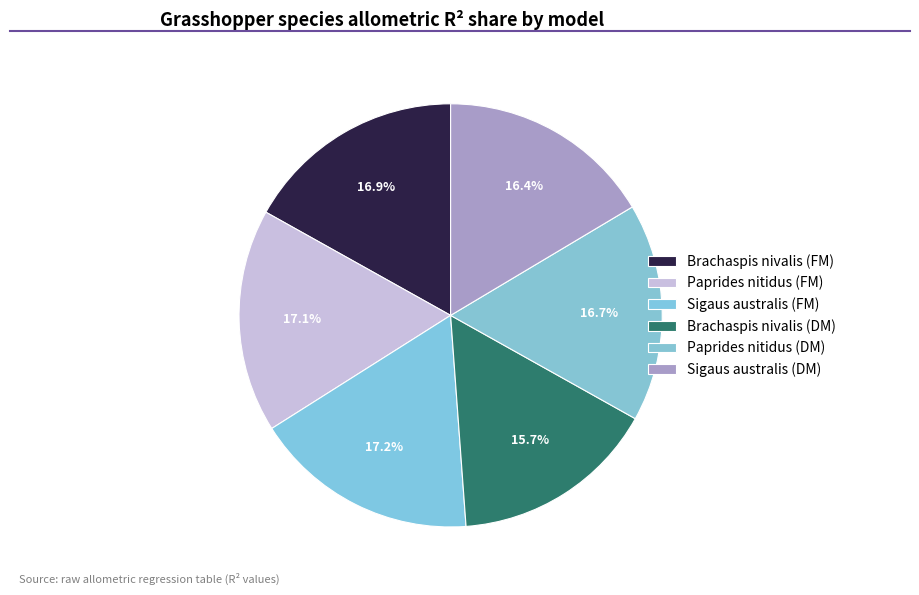

Which slice is the largest?

Sigaus australis (FM)